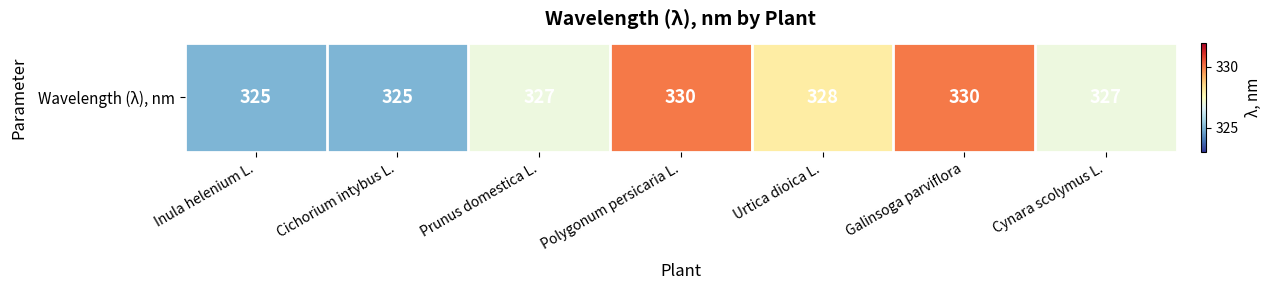

What is the sum of the values at Cynara scolymus L. and Inula helenium L.?

652